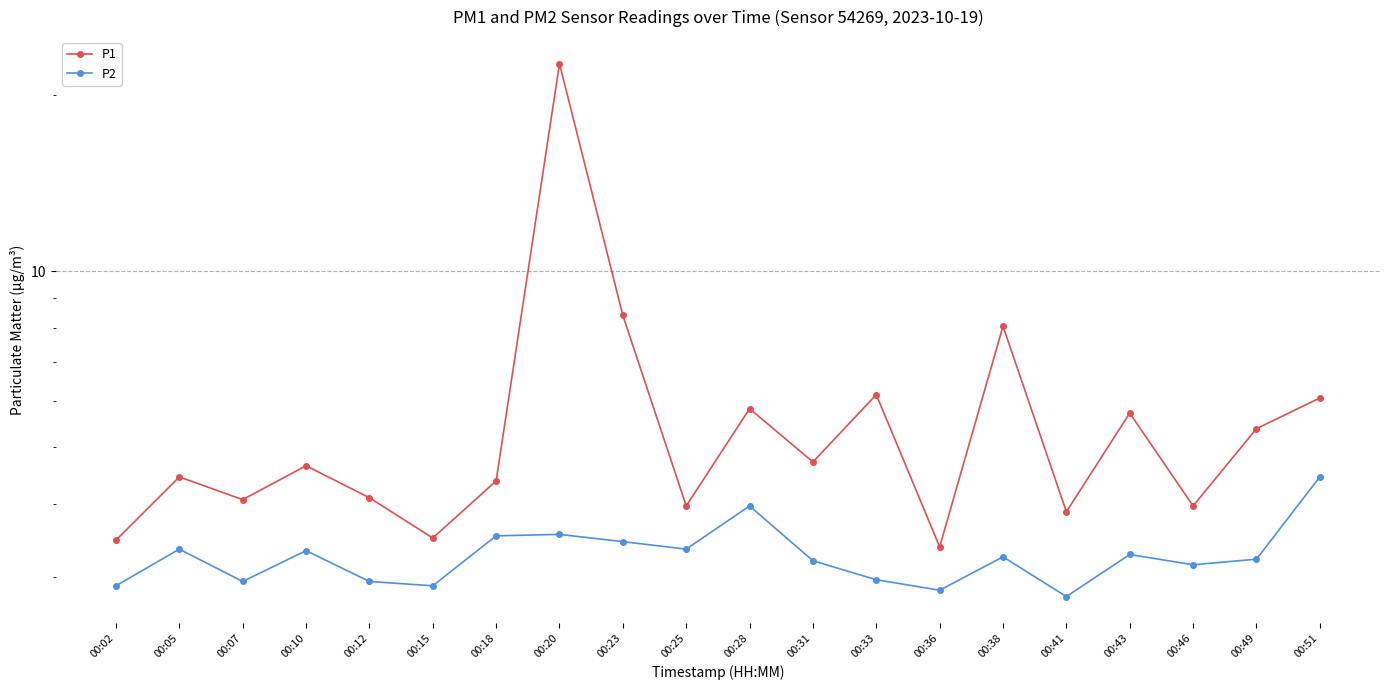

True or false: P1 and P2 intersect in this chart.

False